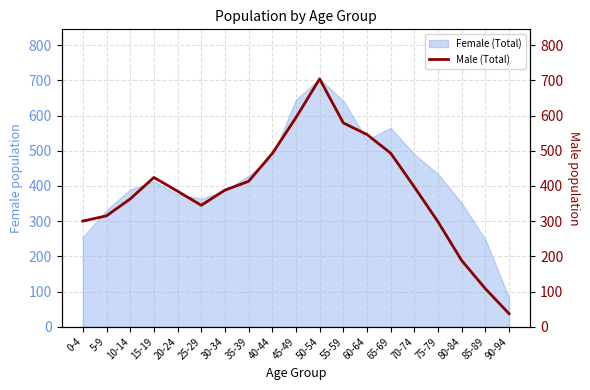

What is the greatest value displayed?

704